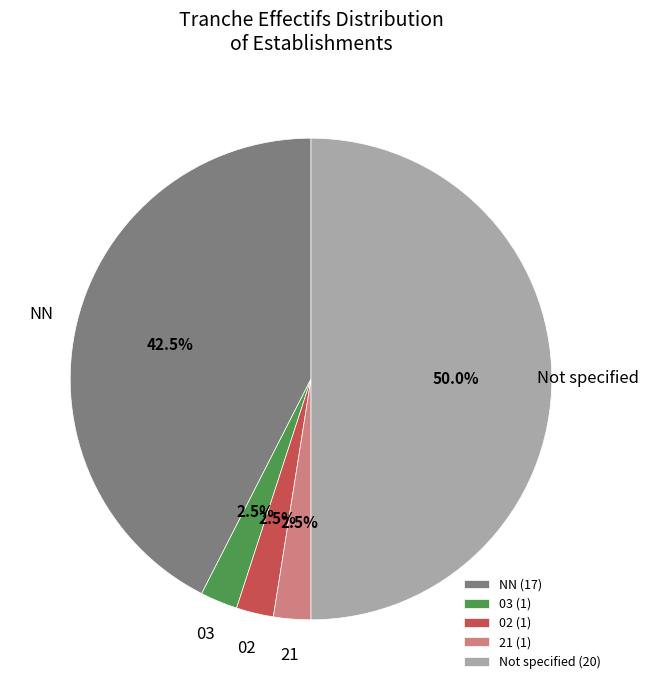

What percentage is NOT represented by Not specified (20)?

50.0%